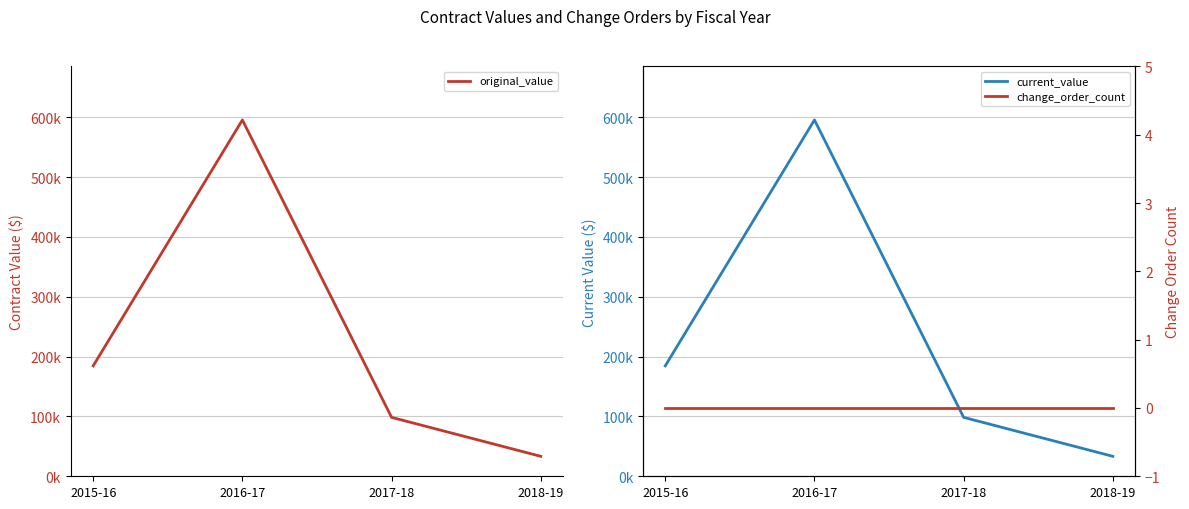

List the labels in order of change_order_count value, smallest first.

2015-16, 2016-17, 2017-18, 2018-19